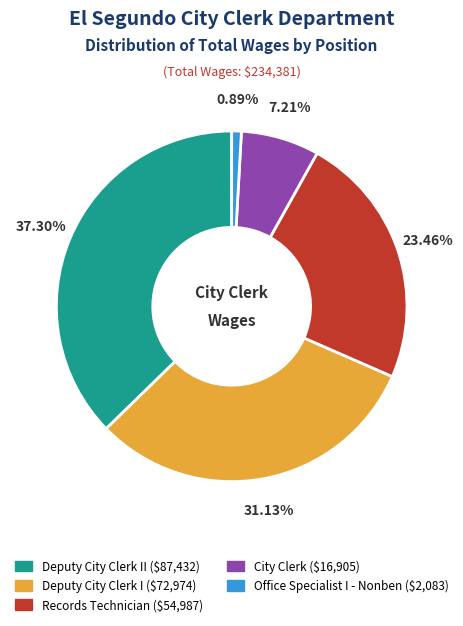

Is there a majority slice in this chart?

No